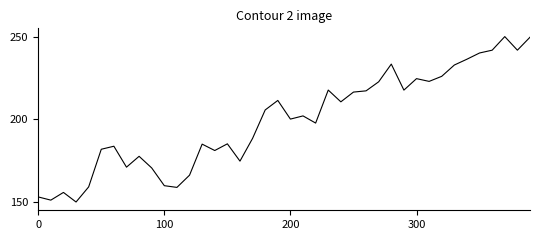

Is this an area chart (filled region under the line)?

No